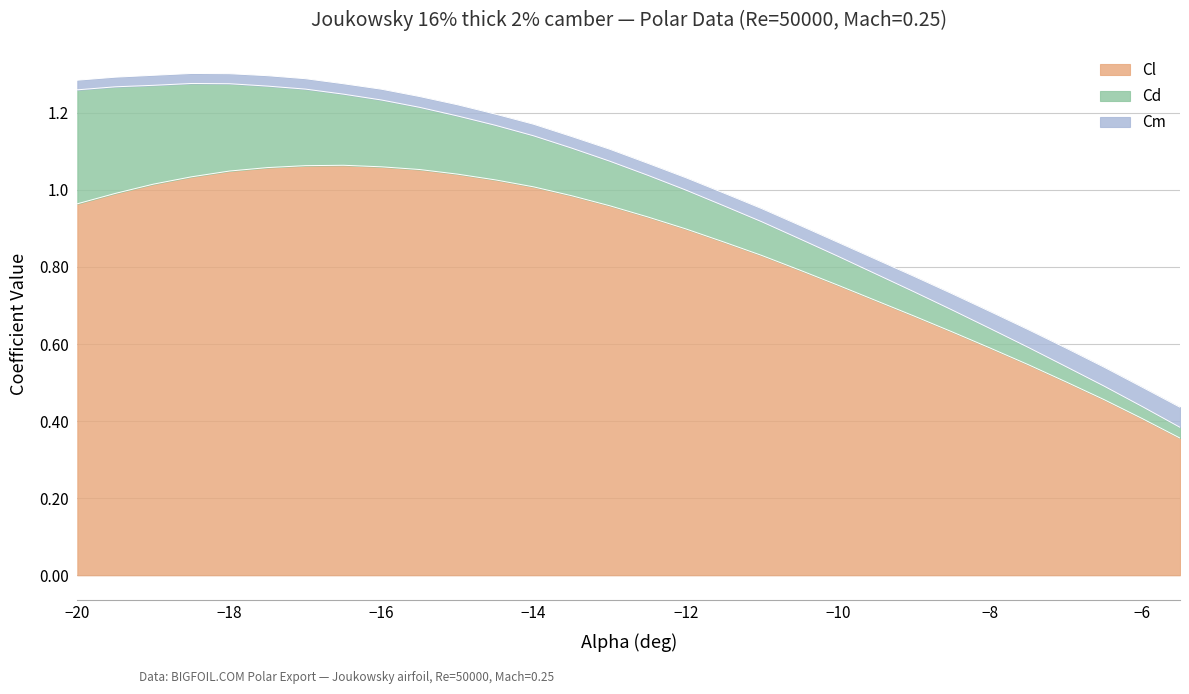

True or false: Cm and Cl intersect in this chart.

False